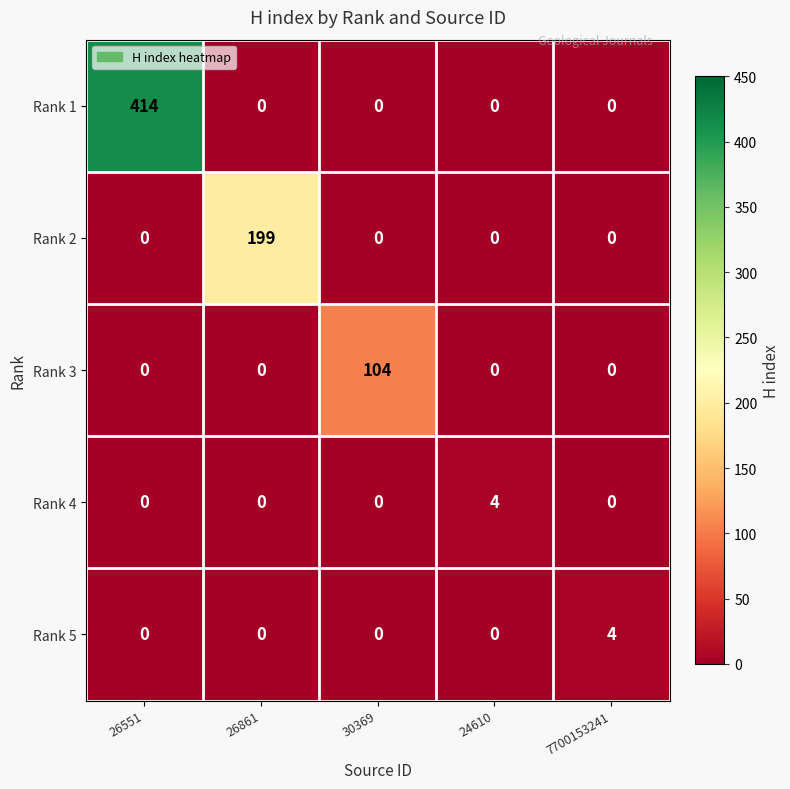

Which series has the largest total across all categories?

Rank 1